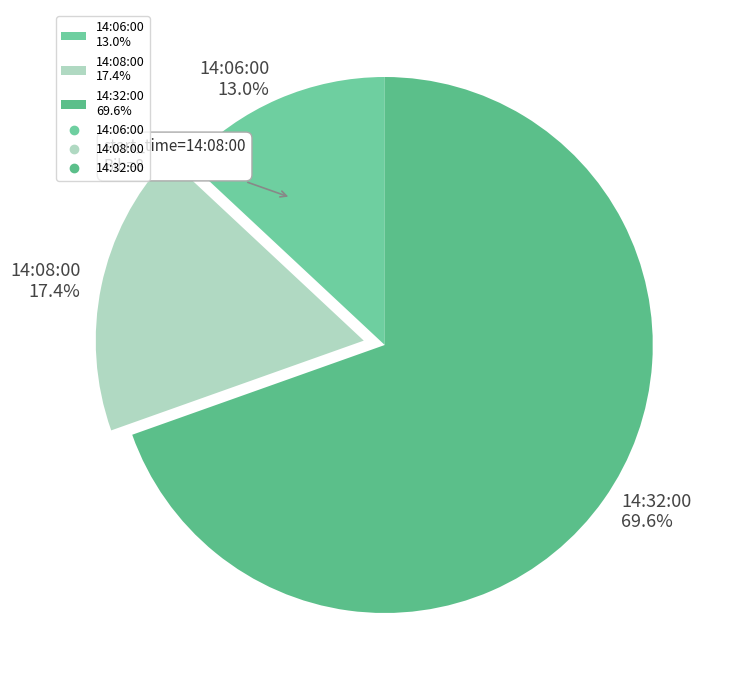

To the nearest percent, what is the difference between the largest and smallest slice percentages?

57%